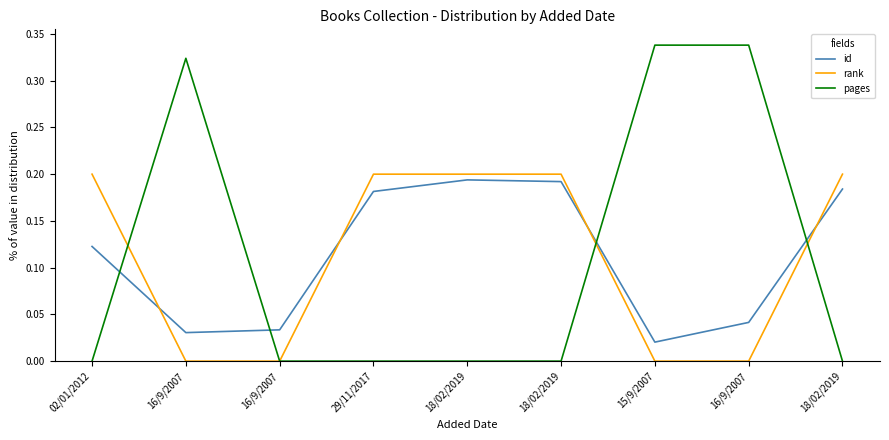

Does the chart have visible grid lines?

No